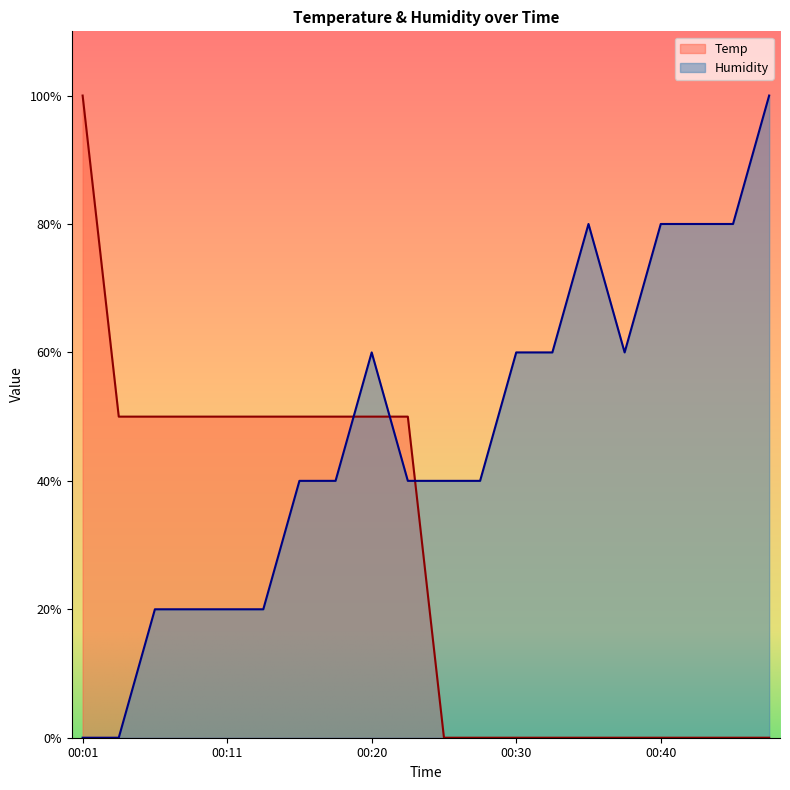

At which category is the sum across all series the highest?

00:20